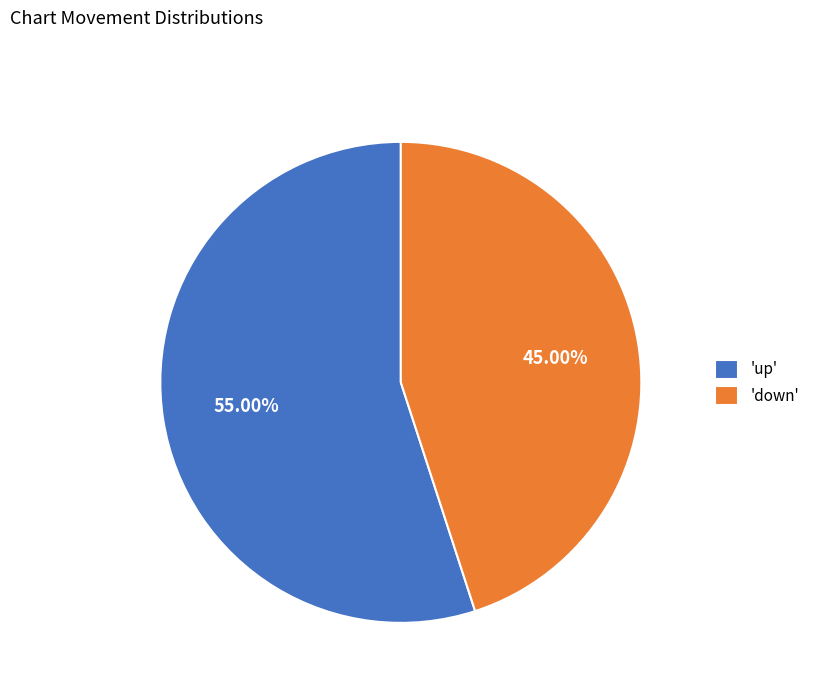

Do 'up' and 'down' together represent more than half of the pie?

Yes